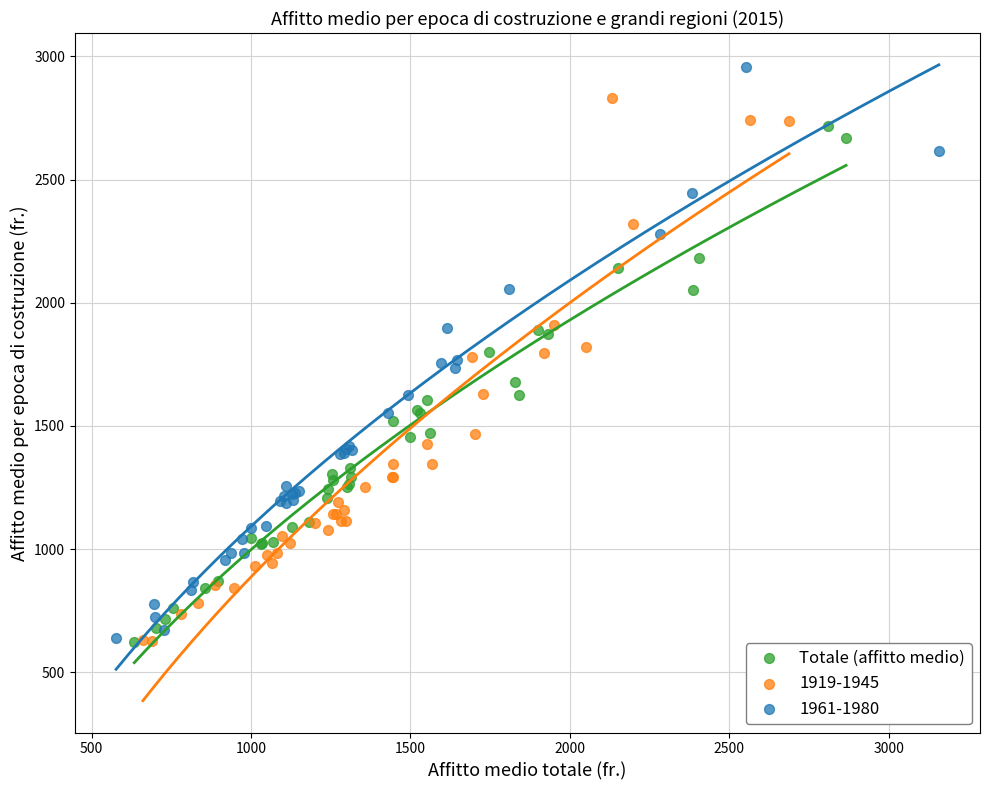

Which series reaches the maximum Y coordinate?

1961-1980